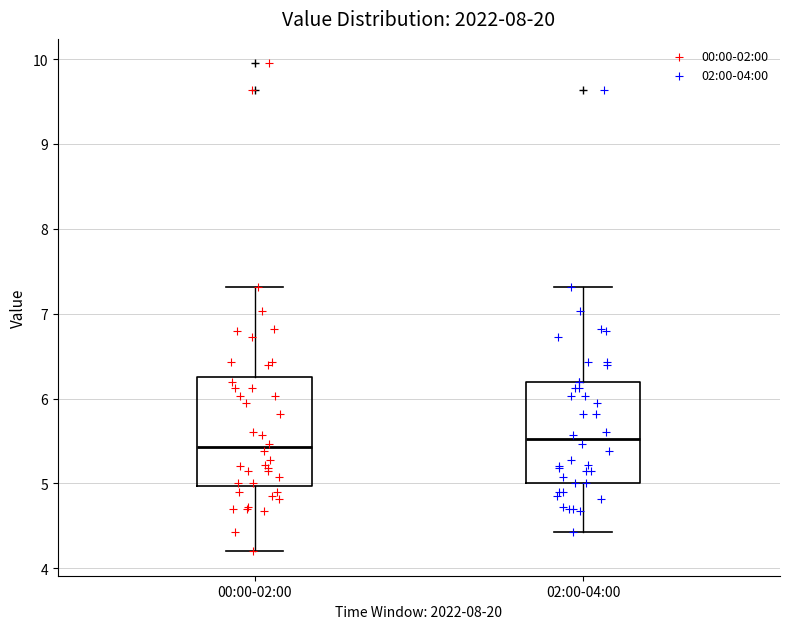

Reading left to right, read every box against the y-axis: the position of its median line, the range the box covers, and the ends of its whiskers. The values are not printed on the chart, so give them approximately, as read against the axis.

00:00-02:00: median 5.4, box 5.0 to 6.3, whiskers 4.2 to 7.3
02:00-04:00: median 5.5, box 5.0 to 6.2, whiskers 4.4 to 7.3